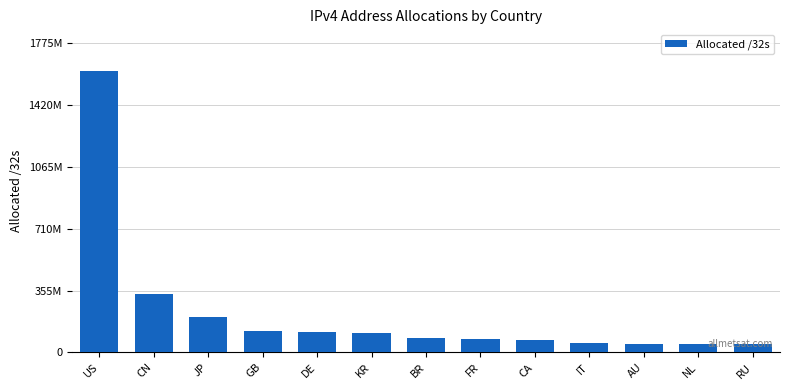

What is the minimum value shown in the chart?

45621888